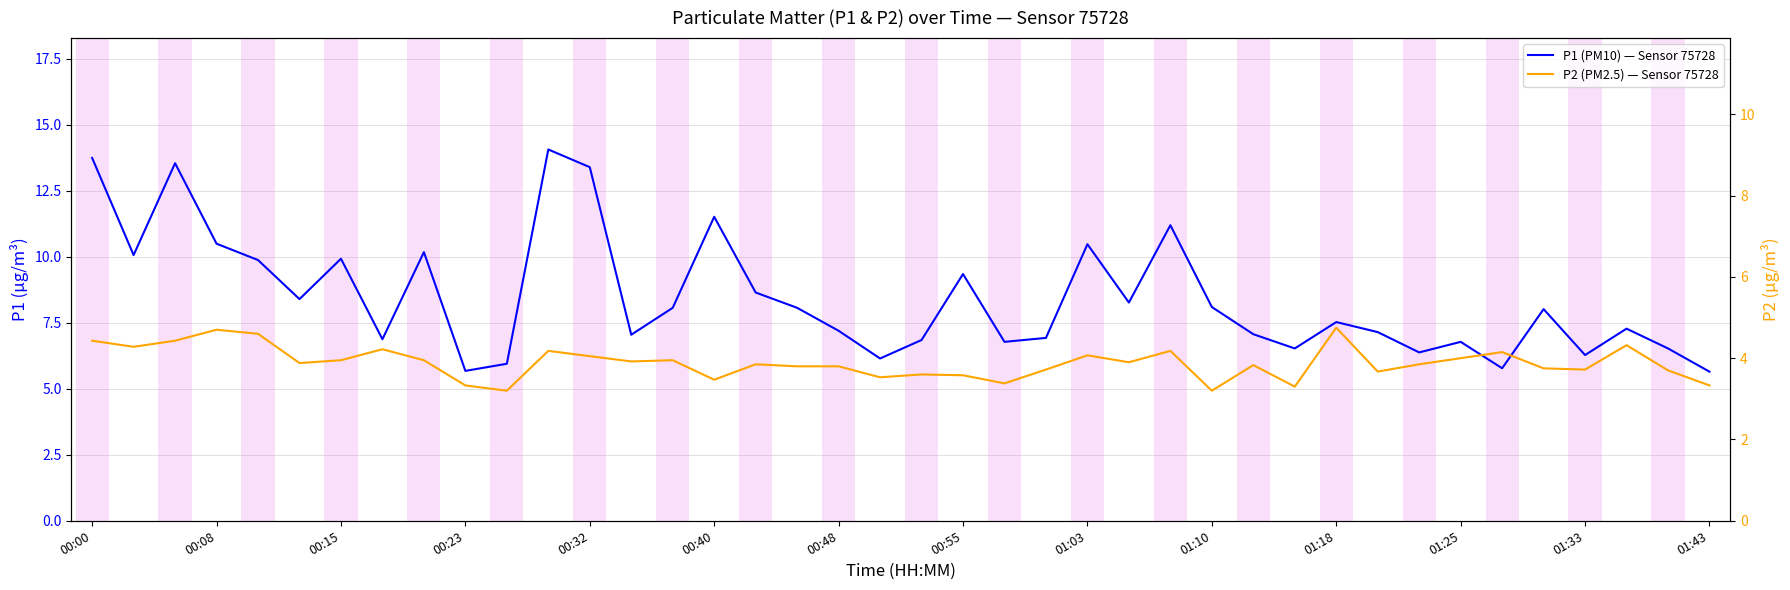

What is the greatest value displayed?

14.1